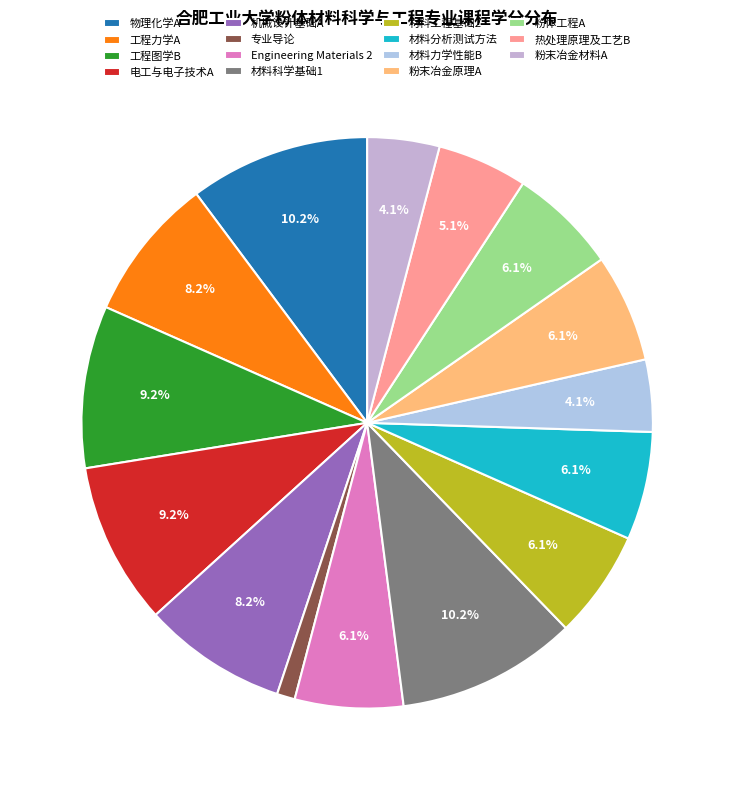

What percentage is the 材料分析测试方法 slice, to the nearest percent?

6%